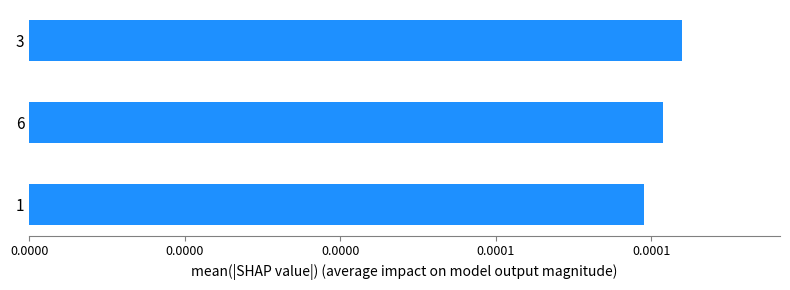

Rank the categories by value from lowest to highest.

1, 6, 3